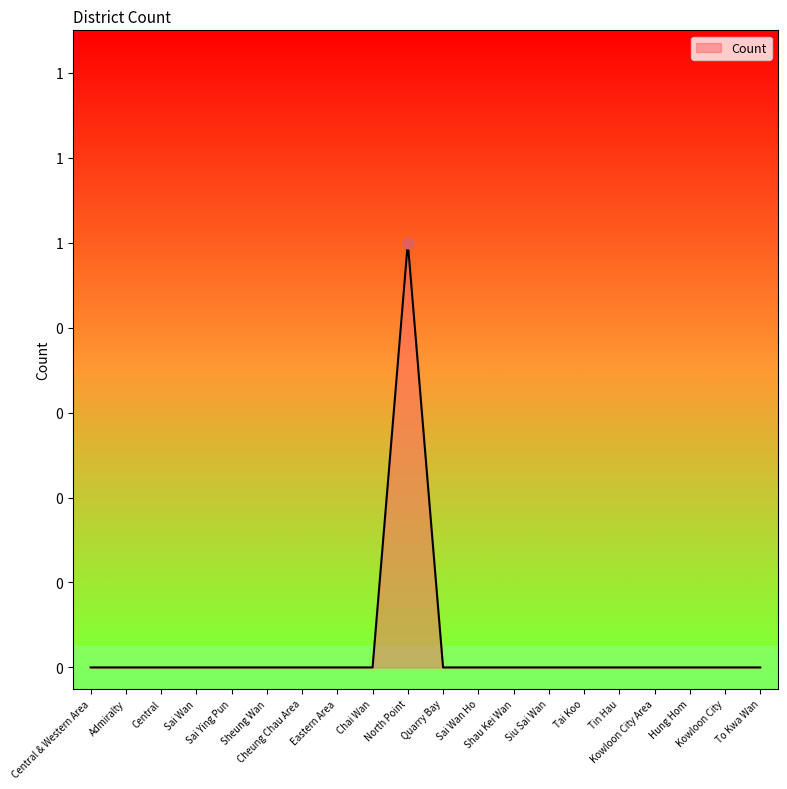

Which has a higher value, Kowloon City or Admiralty?

Kowloon City